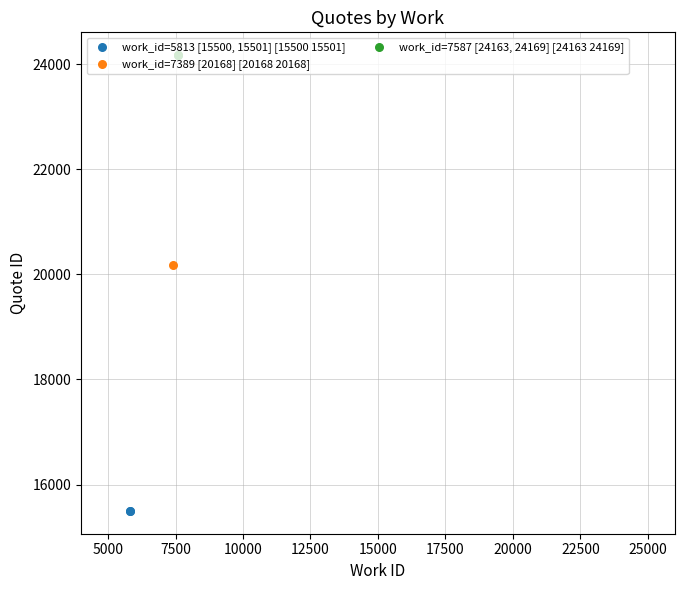

Which series reaches the maximum Y coordinate?

work_id=7587 [24163, 24169] [24163 24169]